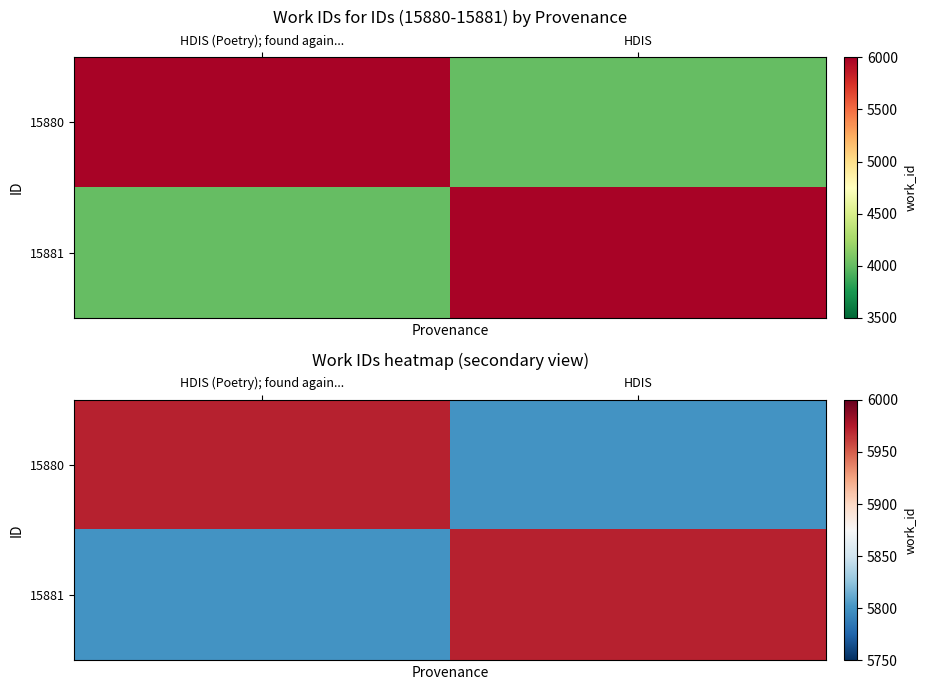

What is the greatest value displayed?

5971